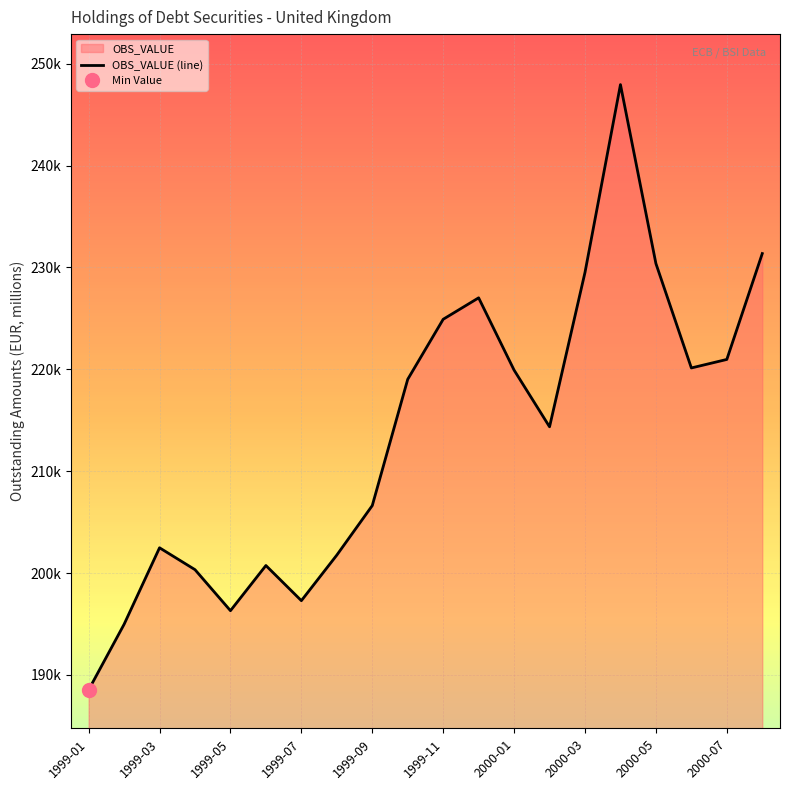

What is the difference between the maximum and minimum values?

59435.8